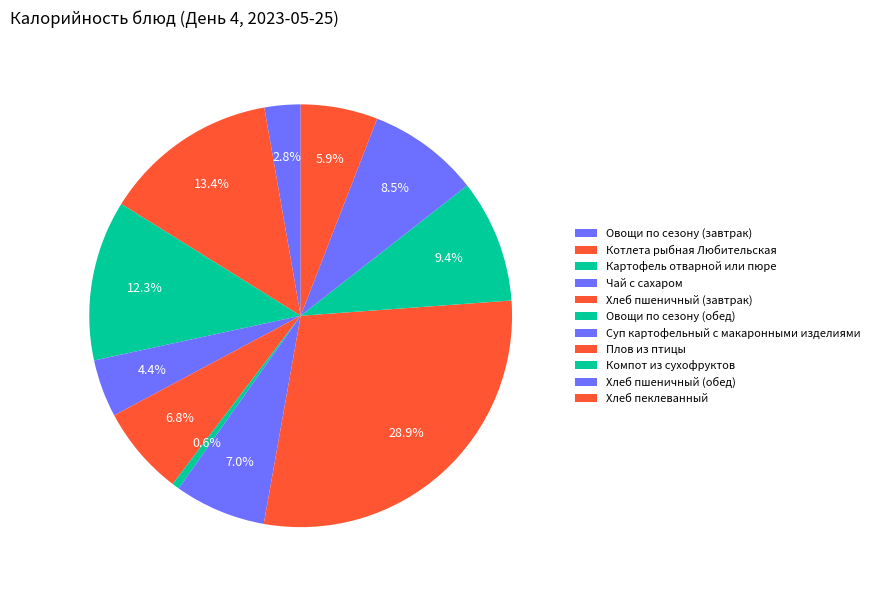

How many slices are in this pie chart?

11